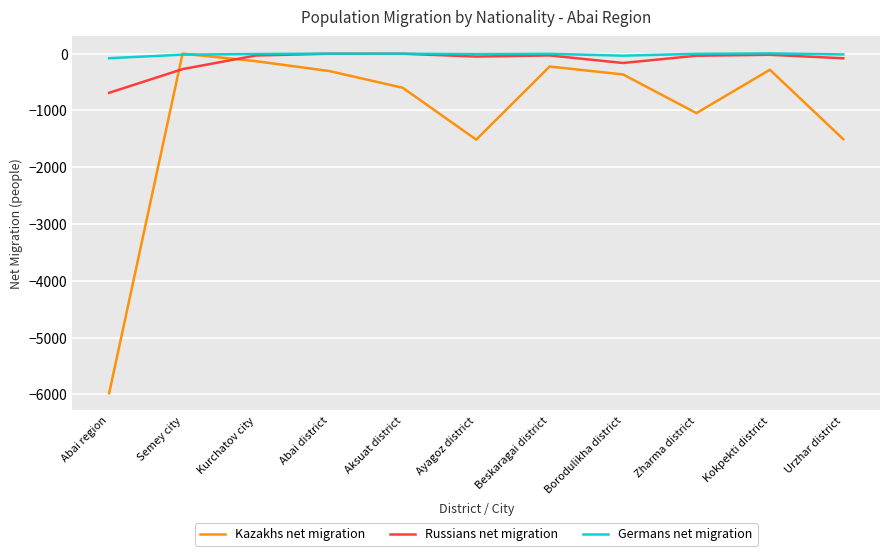

What are all the series names shown in the legend?

Kazakhs net migration, Russians net migration, Germans net migration